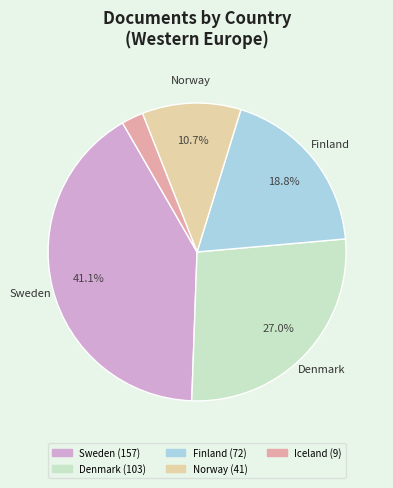

Is there a majority slice in this chart?

No